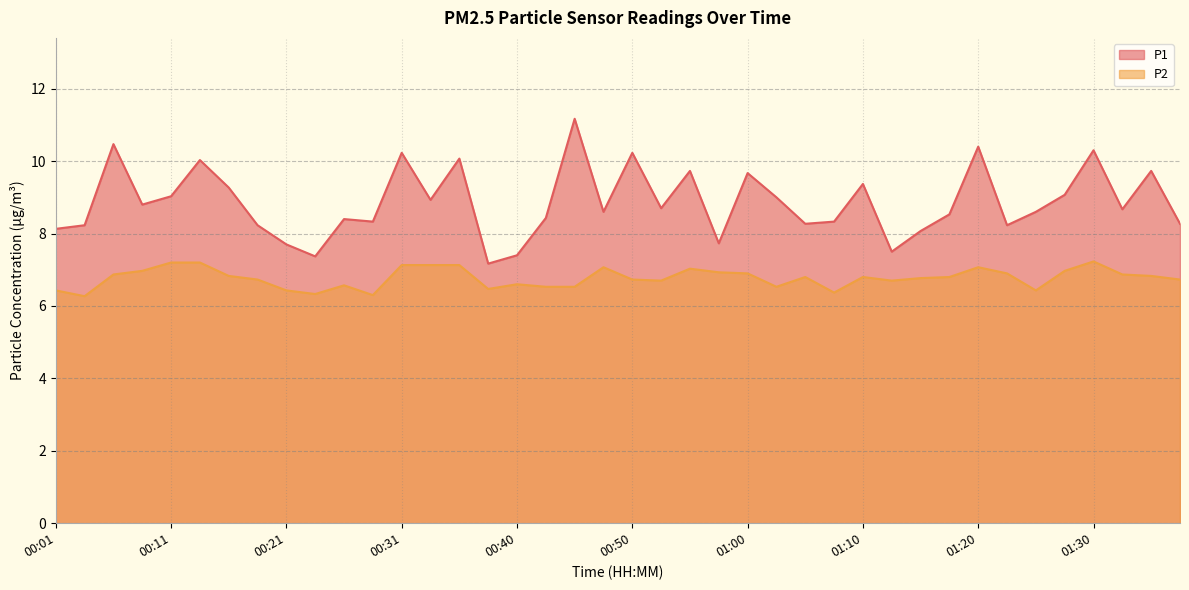

The P1 series shows 10.2 at 00:31. True or false?

True